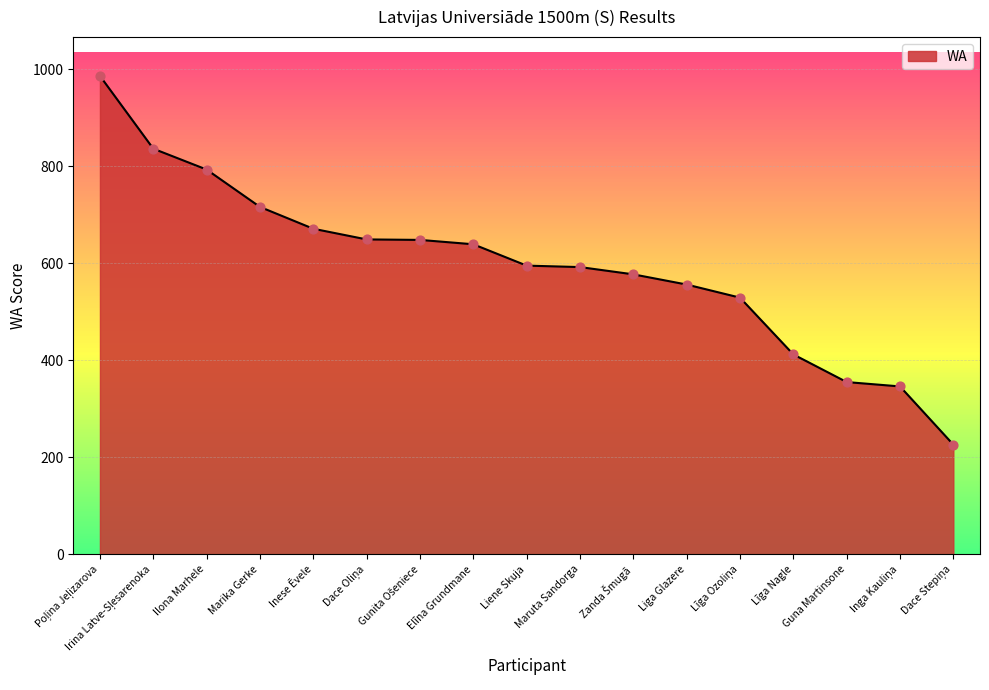

What is the ratio of the value at Guna Martinsone to the value at Liga Glazere?

0.6